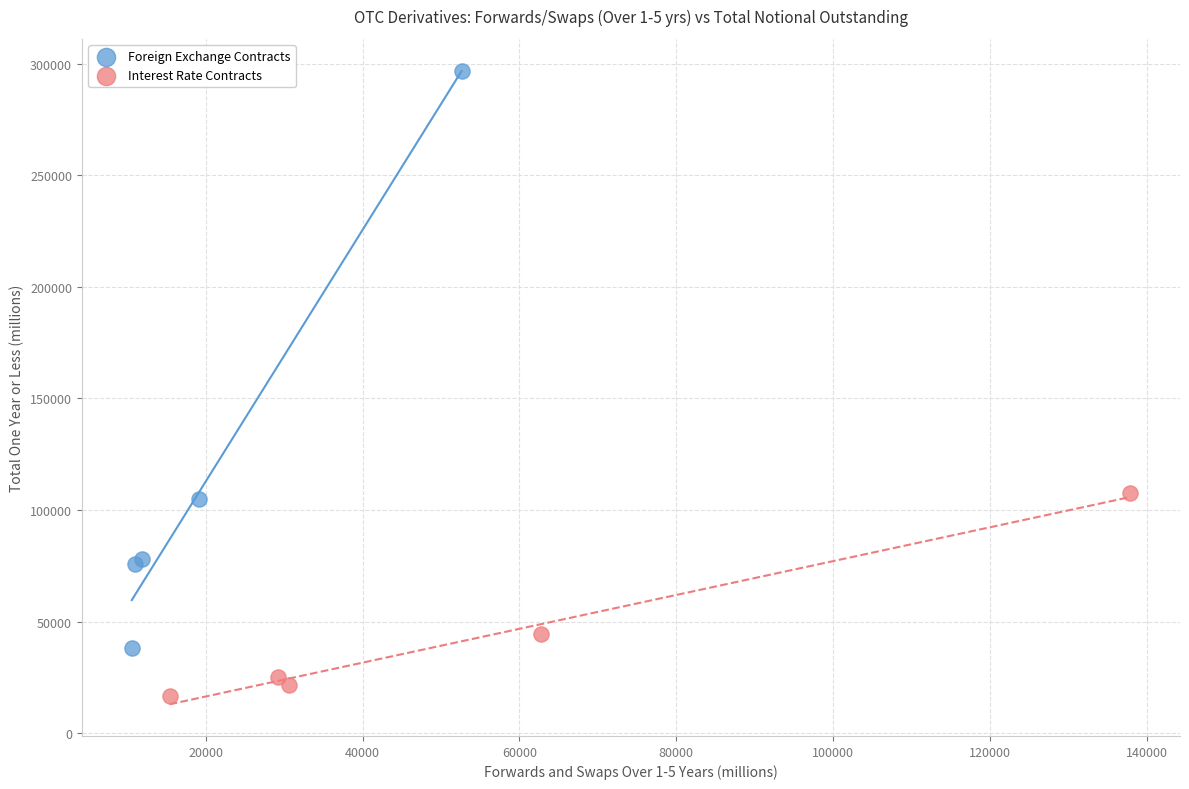

What are all the series names shown in the legend?

Foreign Exchange Contracts, Interest Rate Contracts